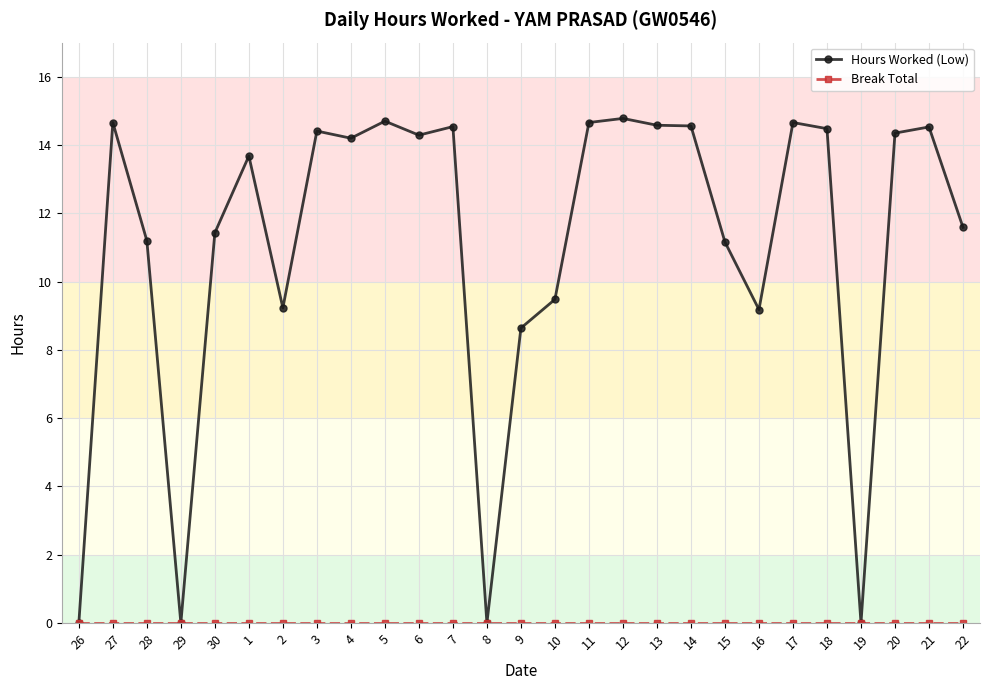

What is the approximate value of Hours Worked (Low) at 10?

9.5